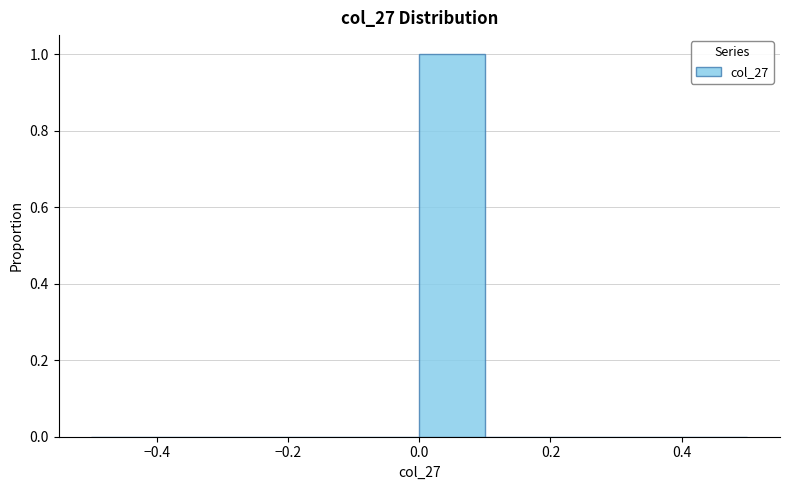

Which range on the x-axis has the tallest bar?

0.0 to 0.1